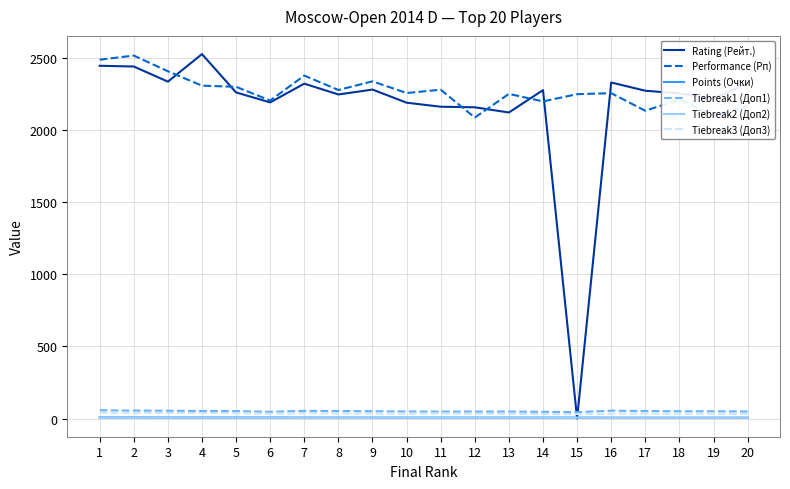

What is the sum of all Tiebreak1 (Доп1) values?

1009.0